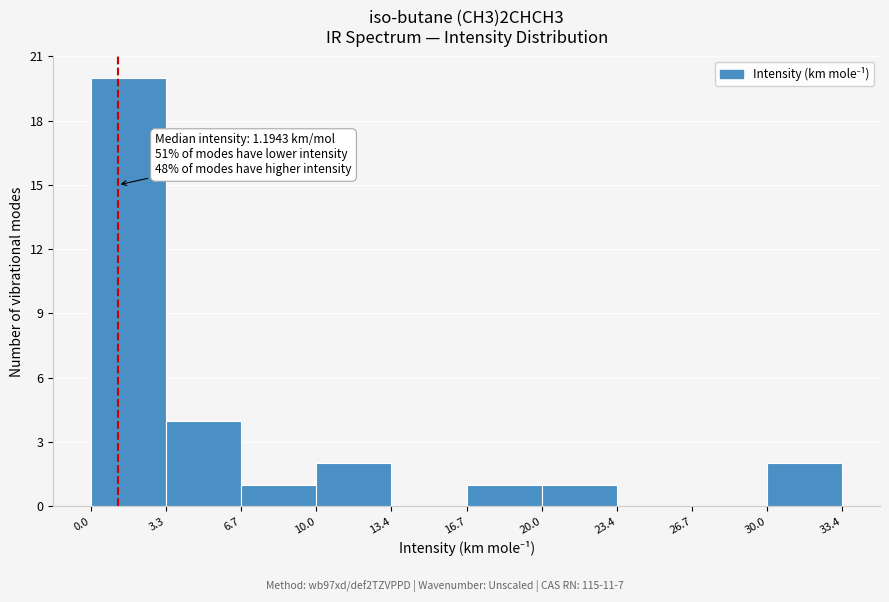

Which range on the x-axis has the tallest bar?

0.0 to 3.3